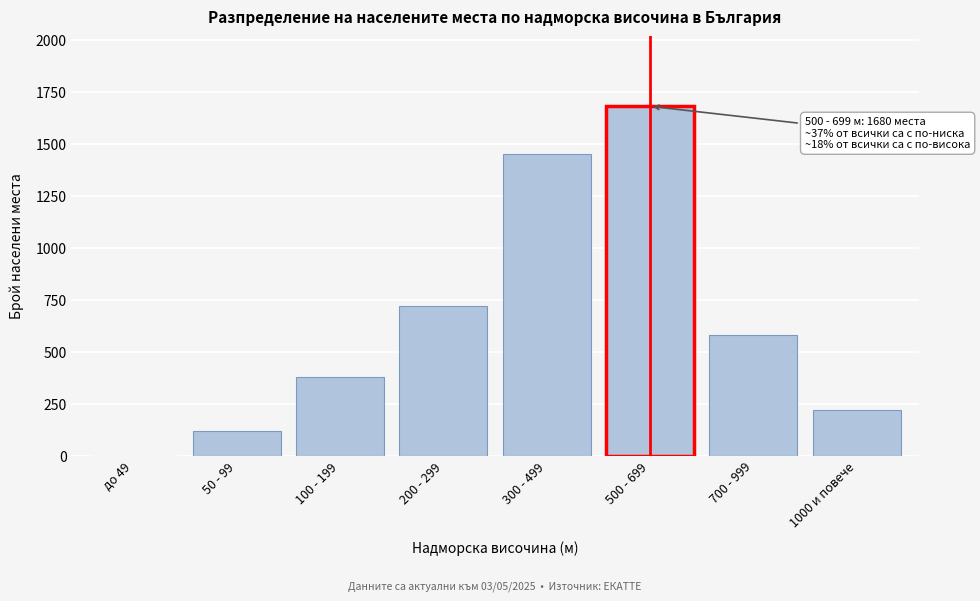

Reading left to right, what are all the values shown in this chart?

до 49=0	50 - 99=120	100 - 199=380	200 - 299=720	300 - 499=1450	500 - 699=1680	700 - 999=580	1000 и повече=220